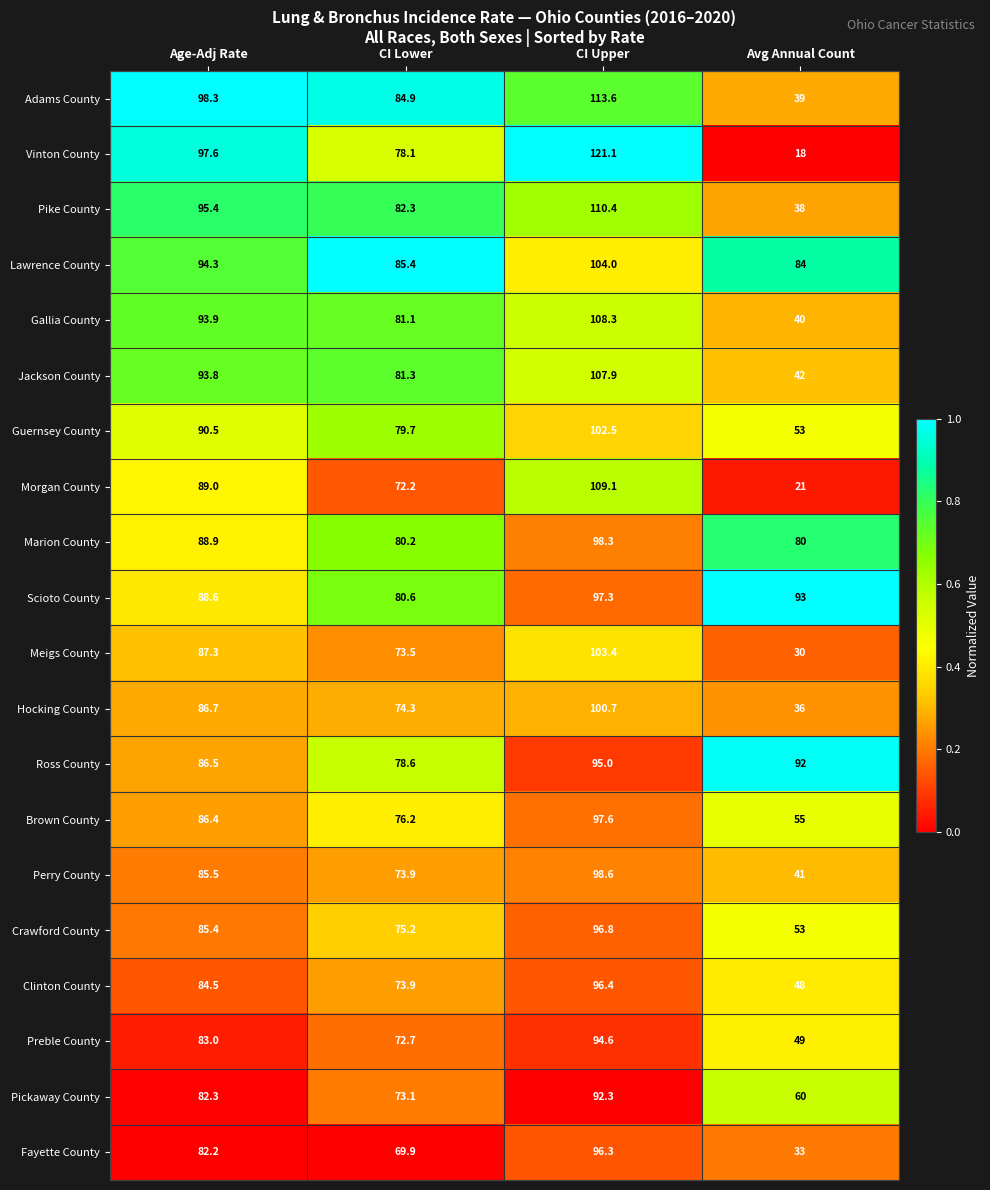

What is the spread (max minus min) of values at Avg Annual Count?

75.0